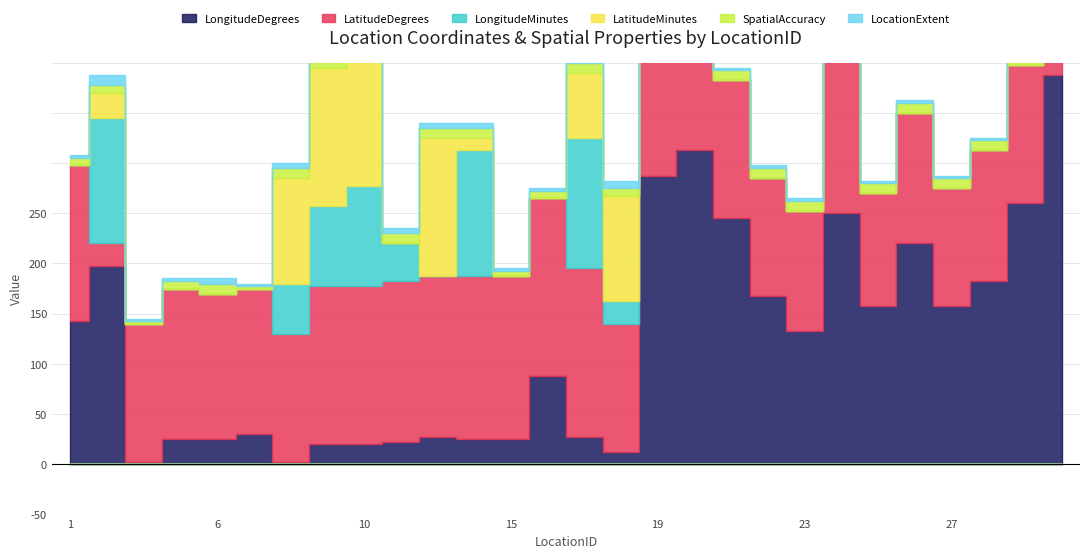

Between 9 and 14, which is larger?

14